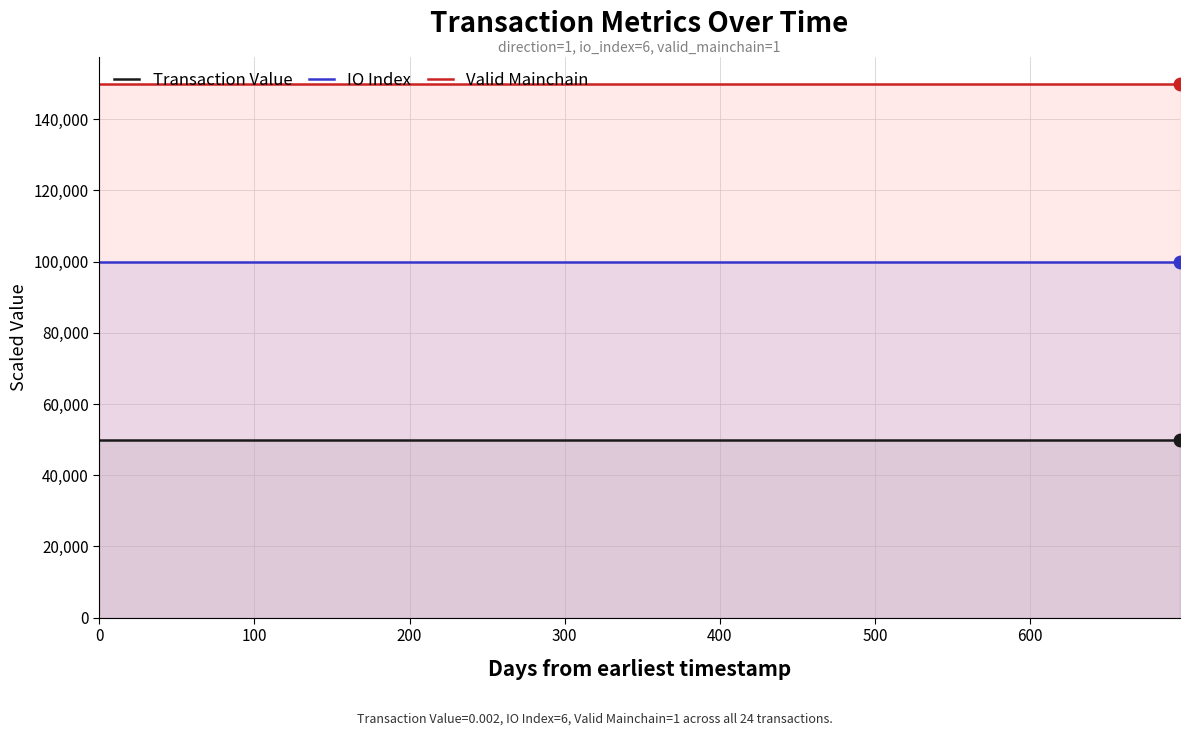

What are all the series names shown in the legend?

Transaction Value, IO Index, Valid Mainchain